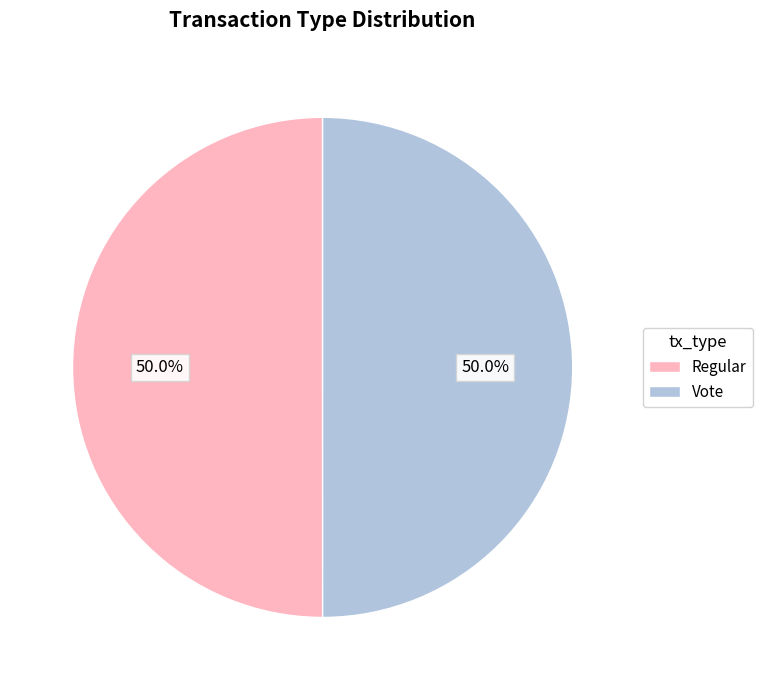

Is it true that Regular is 41% of the pie?

False